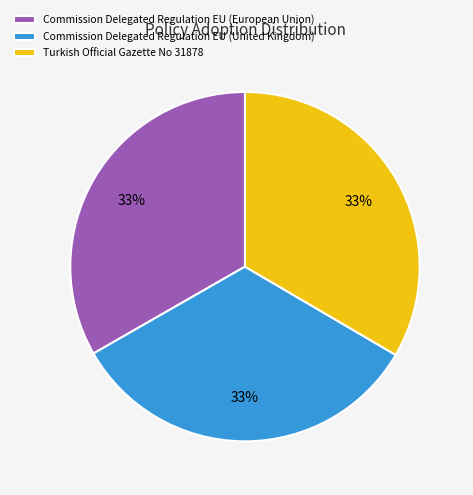

What percentage is the Turkish Official Gazette No 31878 slice, to the nearest percent?

33%